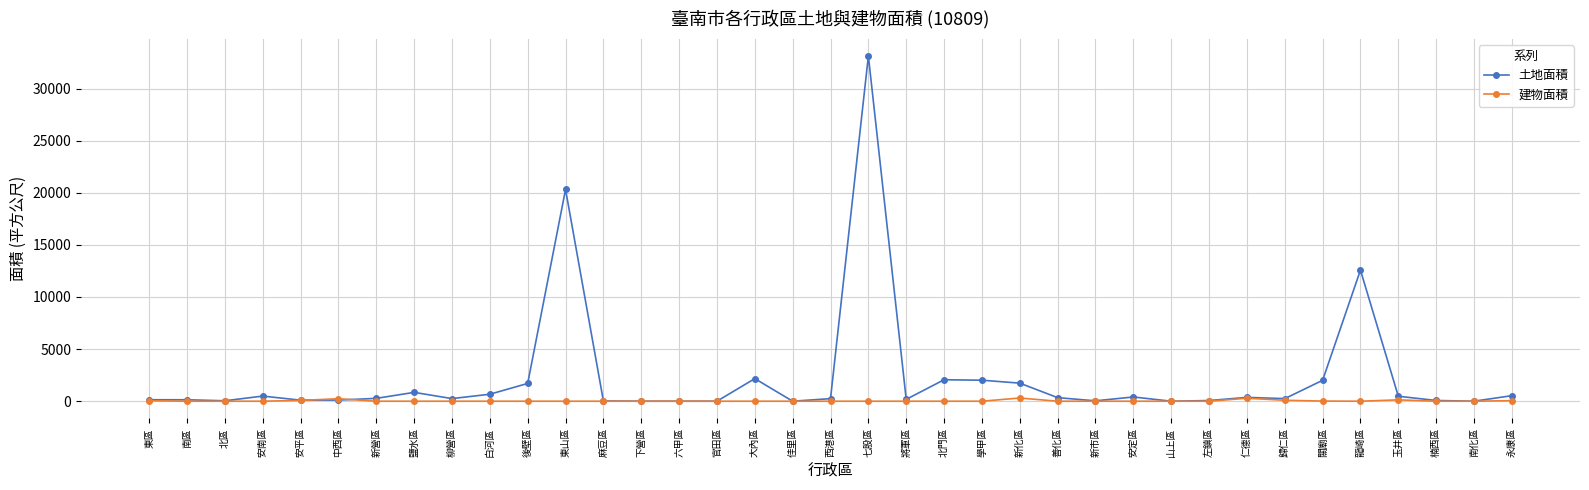

Rank the series by their average value, from highest to lowest.

土地面積, 建物面積